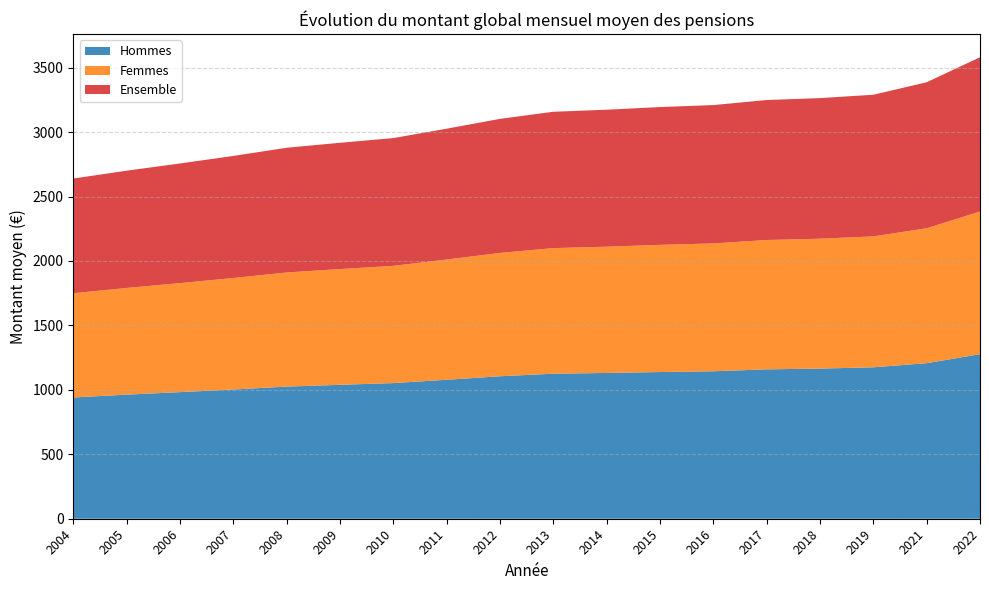

Reading left to right, list all the values displayed in this chart.

Hommes: 2004=941.0	2005=963.0	2006=982.3	2007=1003.0	2008=1025.3	2009=1039.3	2010=1052.6	2011=1078.4	2012=1105.6	2013=1125.4	2014=1131.2	2015=1138.4	2016=1144.3	2017=1159.3	2018=1165.0	2019=1175.0	2021=1207.0	2022=1277.0
Femmes: 2004=809.0	2005=828.0	2006=846.3	2007=865.2	2008=885.7	2009=898.1	2010=909.9	2011=933.2	2012=957.2	2013=974.6	2014=979.9	2015=987.0	2016=992.0	2017=1003.6	2018=1008.0	2019=1016.0	2021=1047.0	2022=1107.0
Ensemble: 2004=890.0	2005=910.0	2006=928.3	2007=947.3	2008=967.9	2009=980.0	2010=991.4	2011=1015.2	2012=1040.2	2013=1058.0	2014=1062.8	2015=1069.2	2016=1073.6	2017=1086.4	2018=1091.0	2019=1099.0	2021=1133.0	2022=1197.0